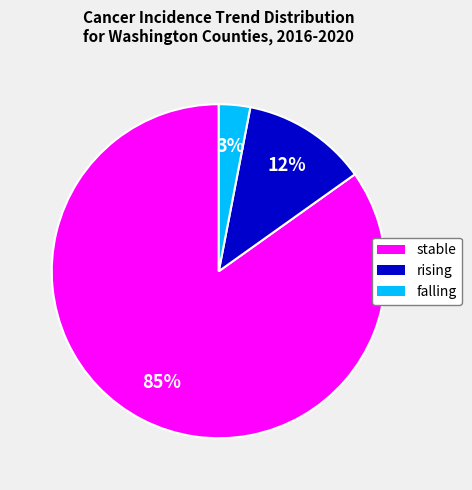

What is the ratio of the value at rising to the value at falling?

4.0